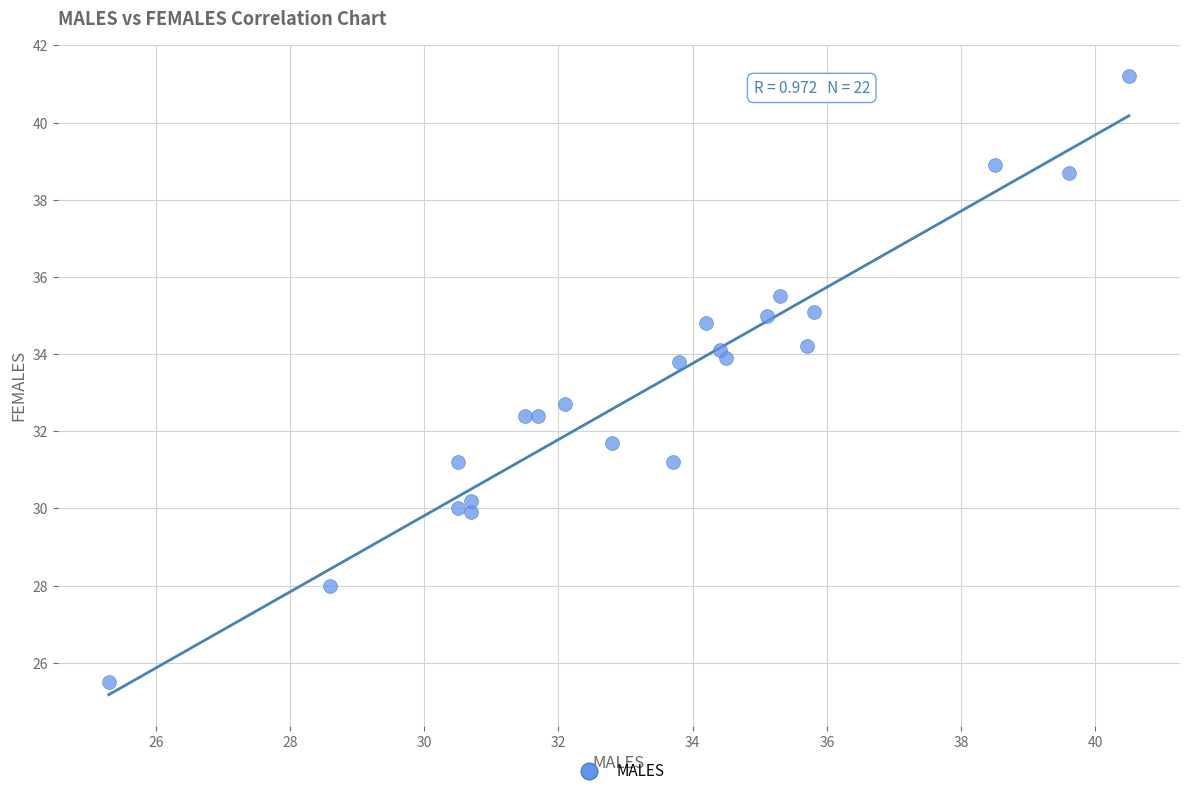

What is the range of Y values (max minus min)?

15.7